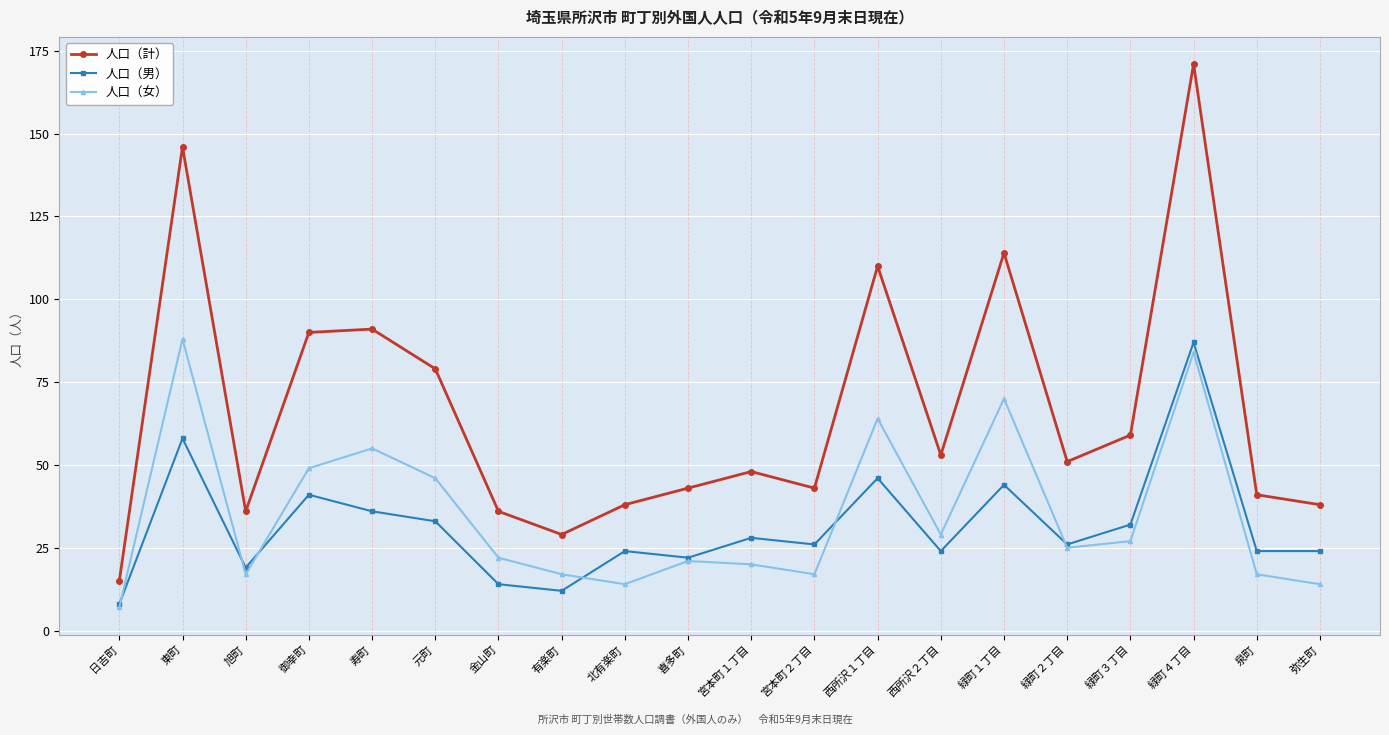

Which series changed the most between 日吉町 and 有楽町?

人口（計）